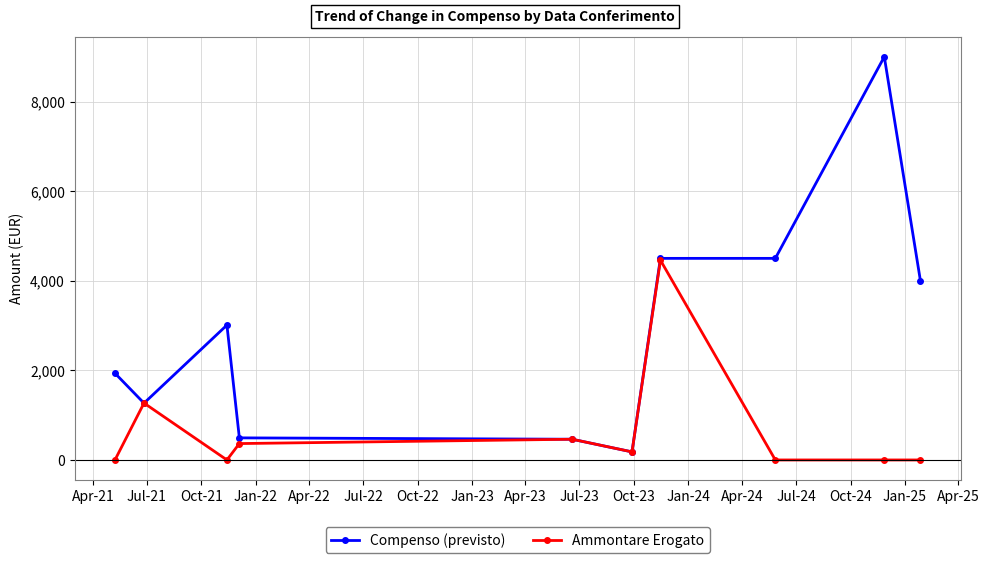

What is the average value of the Ammontare Erogato series?

673.7